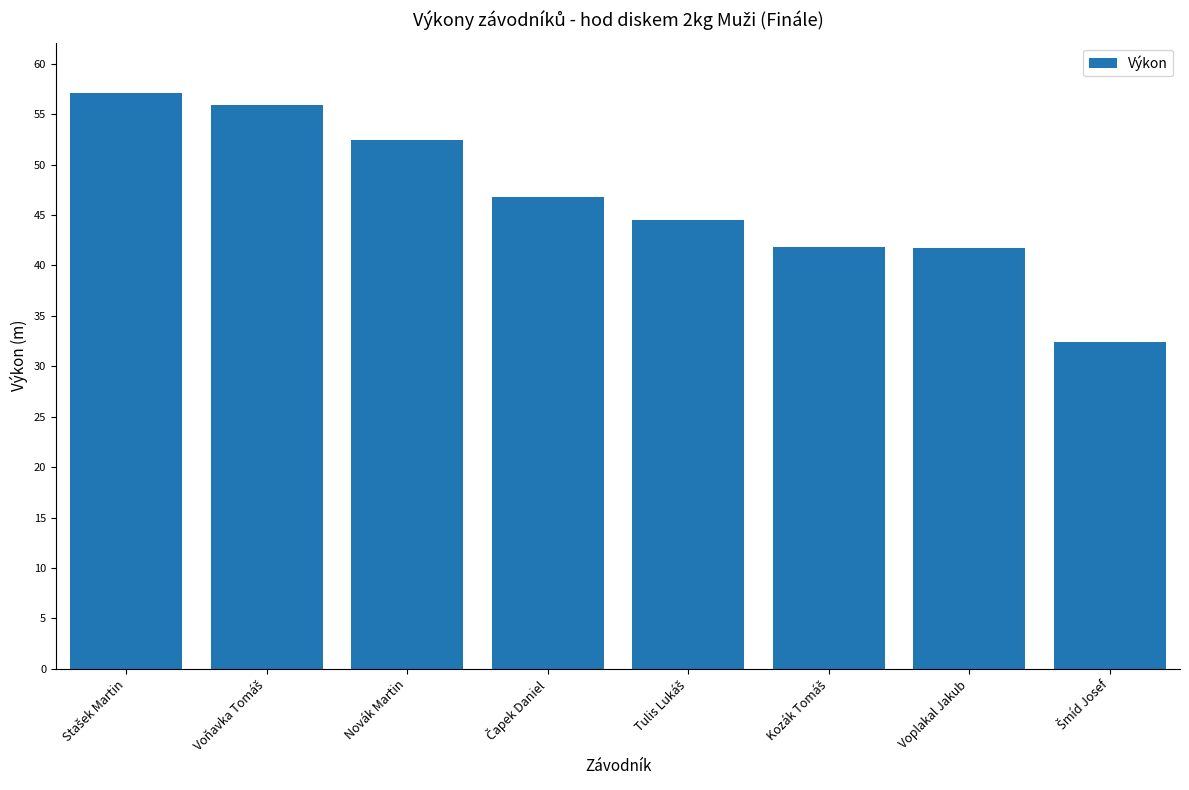

What is the ratio of the value at Novák Martin to the value at Voplakal Jakub?

1.3